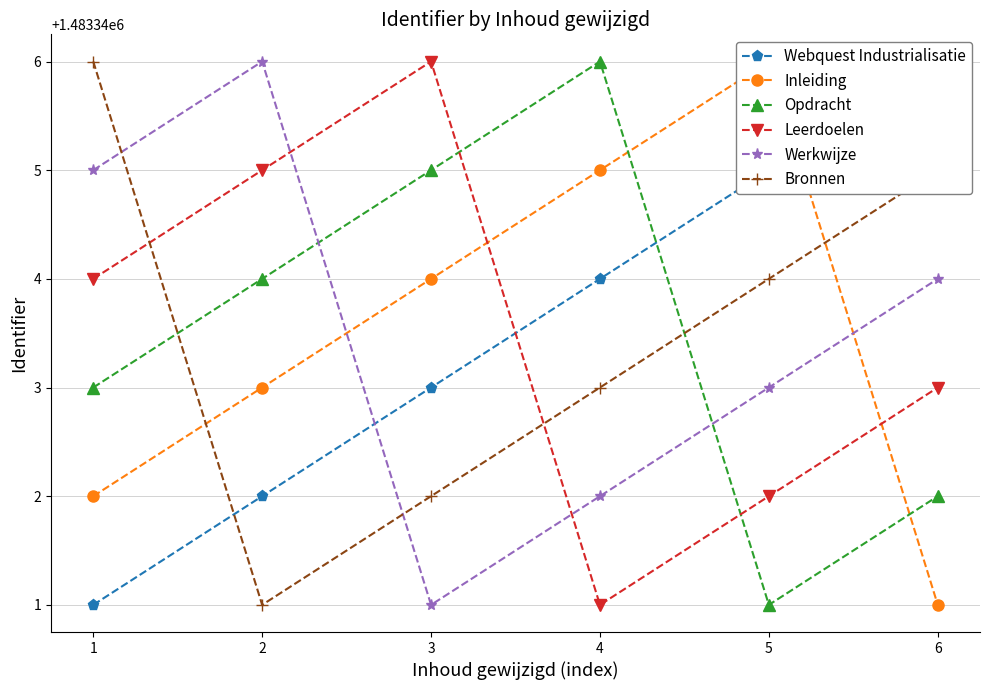

The Werkwijze series shows 1037897 at 1. True or false?

False